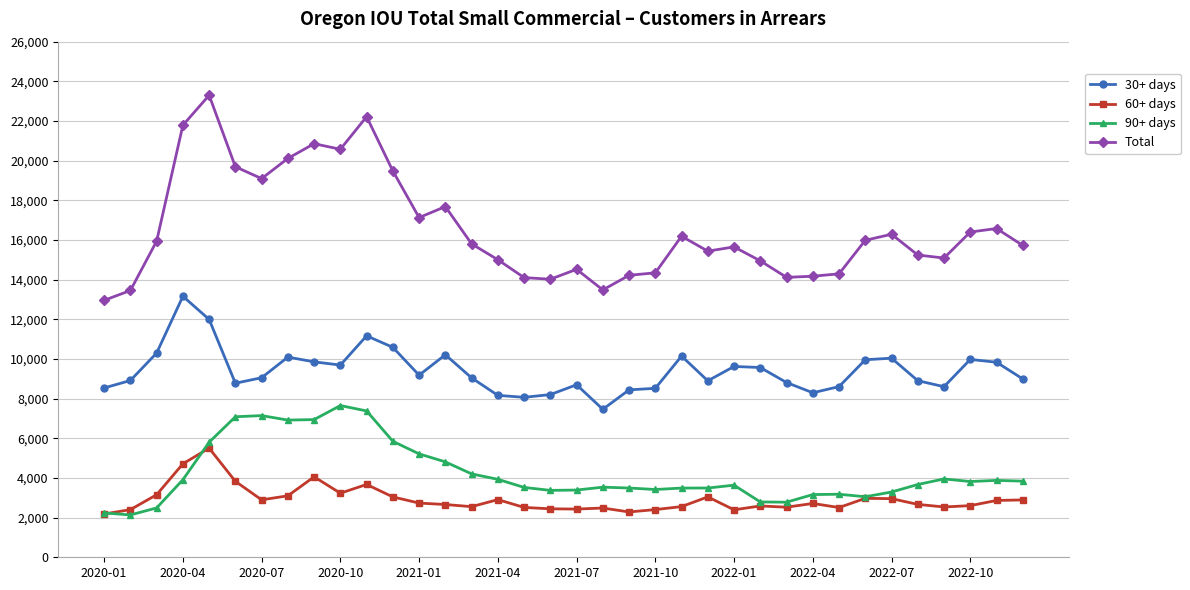

Rank the series by their maximum value, from highest to lowest.

Total, 30+ days, 90+ days, 60+ days